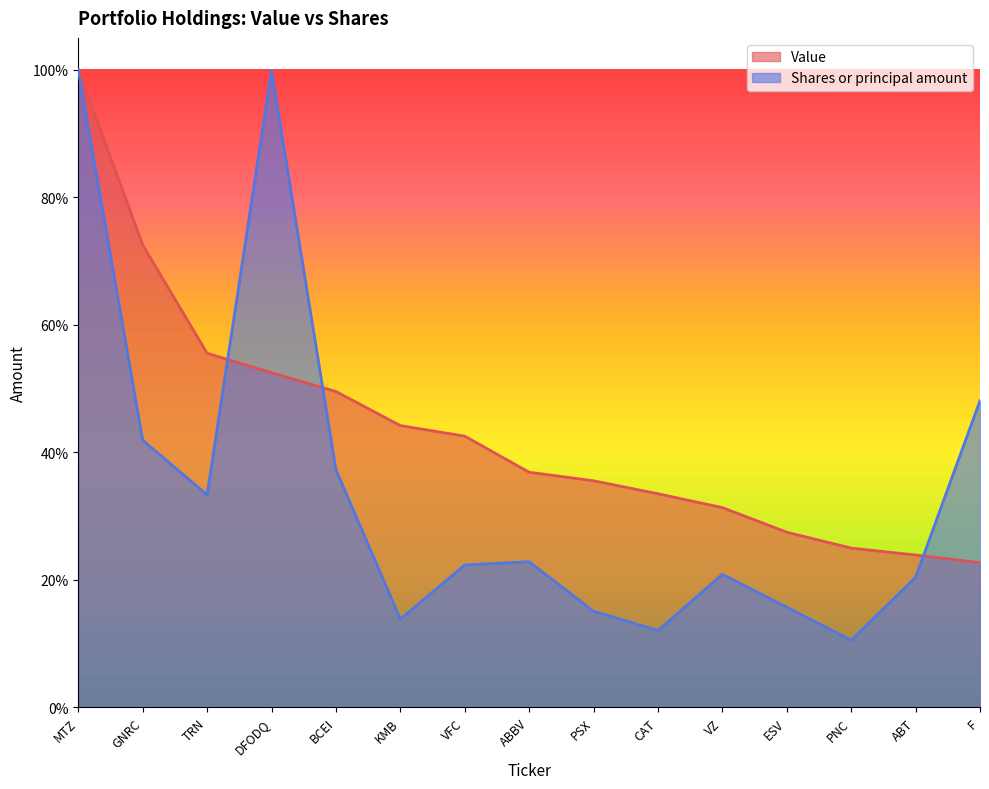

What position from the right is ABBV?

8